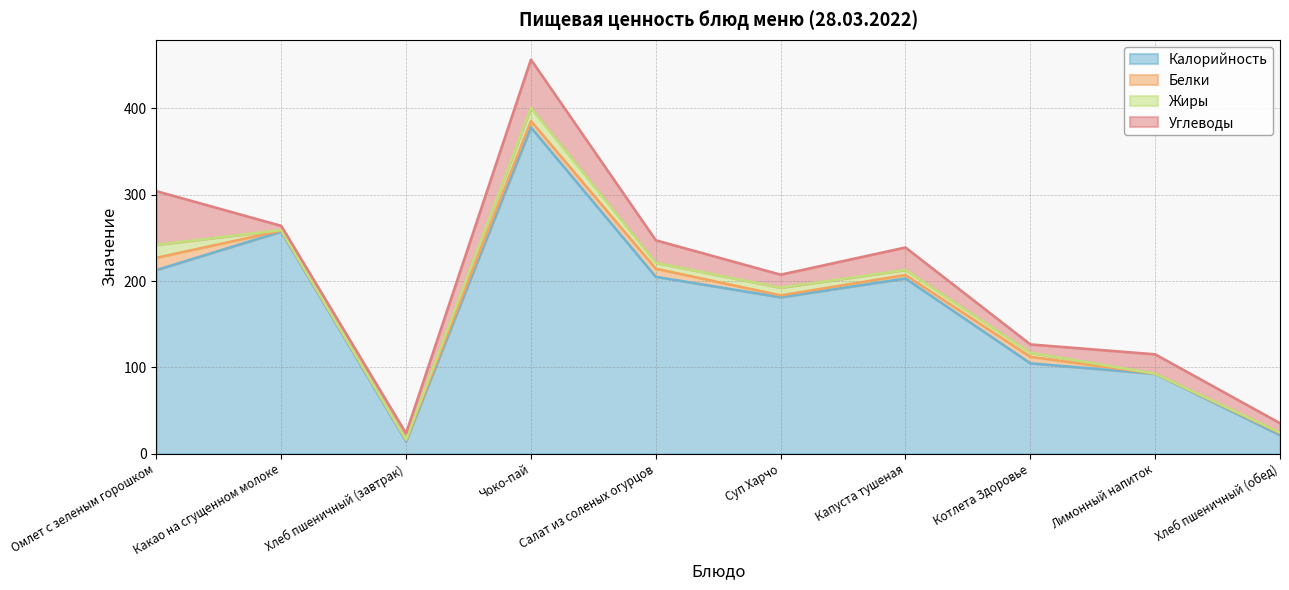

Does the chart display data point markers on the line(s)?

No